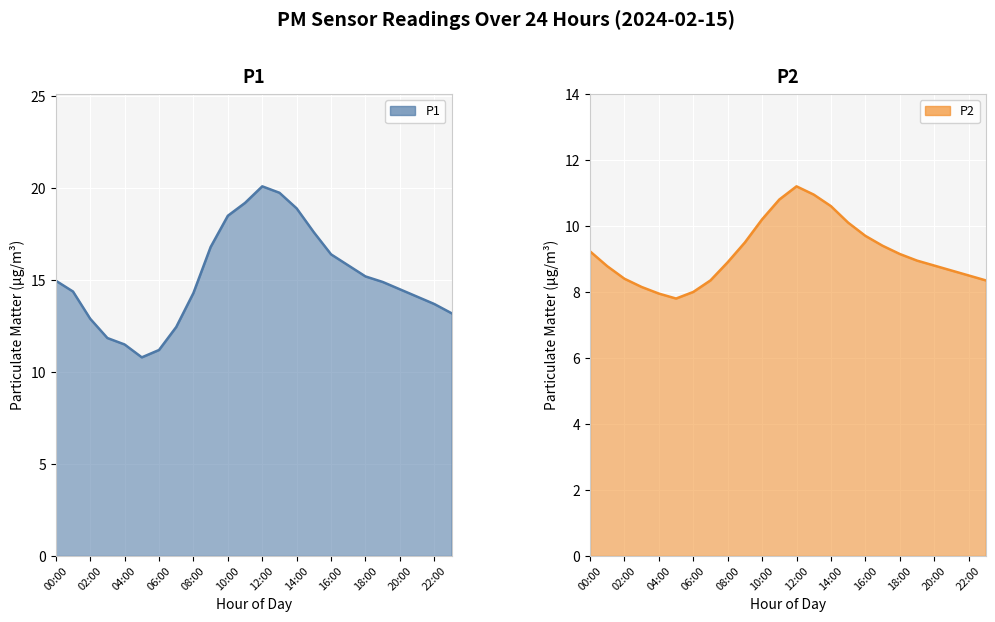

What is the maximum value for P1?

20.1